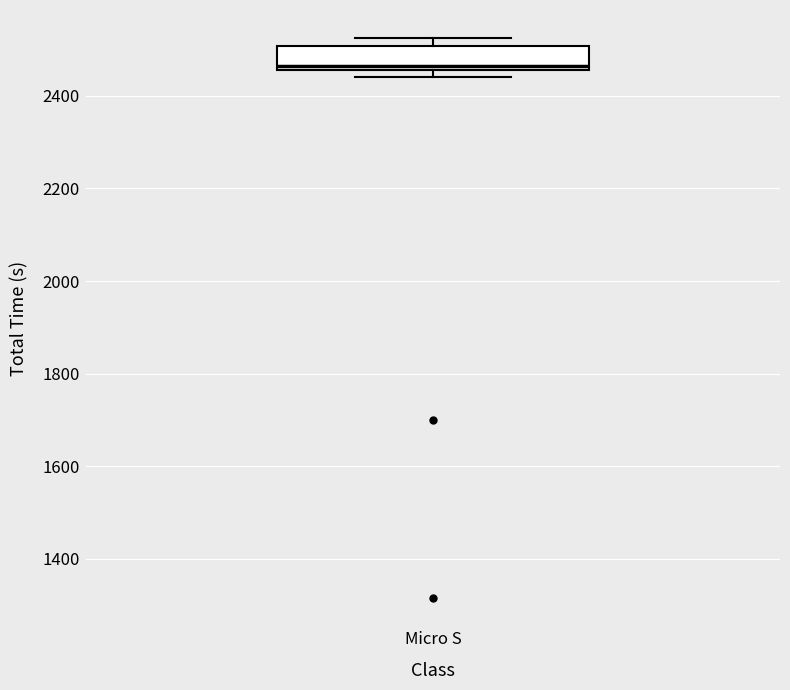

Transcribe this box plot: give where the median line is, the range the box spans, and where the two whiskers end, as read against the y-axis. The values are not printed on the chart, so give them approximately, as read against the axis.

median 2460 (just above the box's lower edge), box 2460 to 2500, whiskers 2440 to 2520